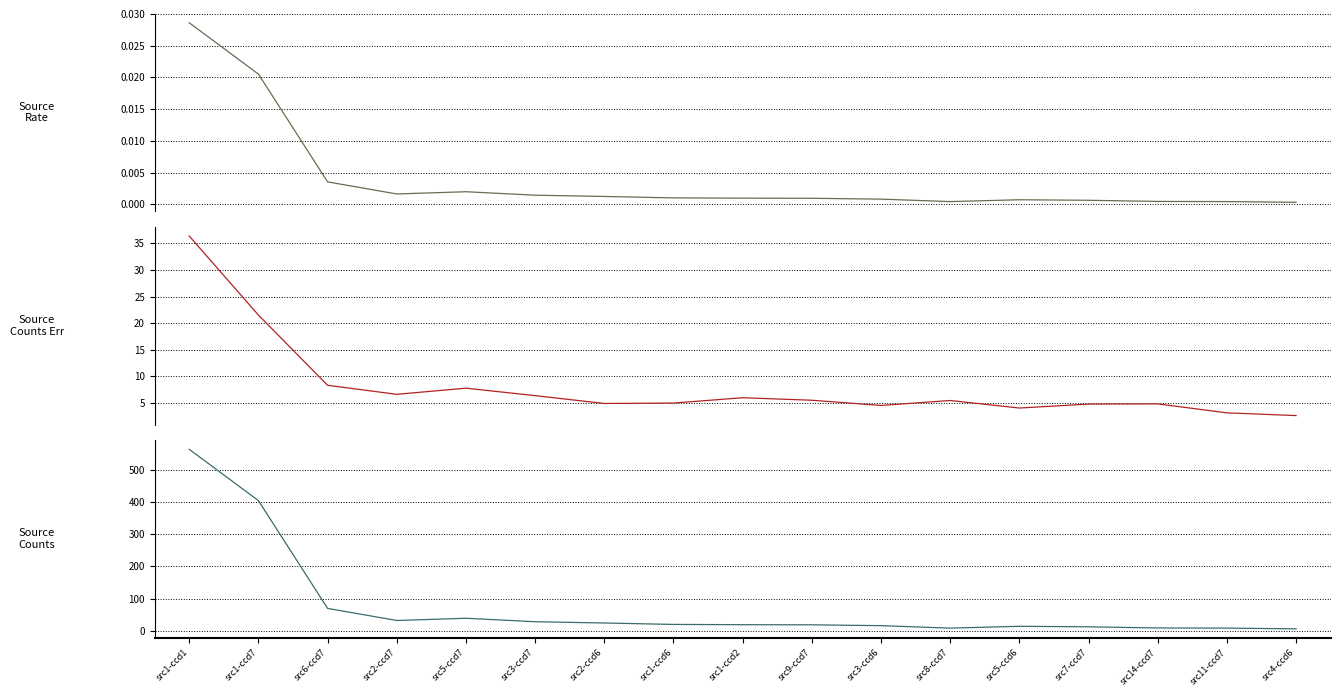

Is the value of rate at src11-ccd7 greater than the value of cnts at src5-ccd7?

No